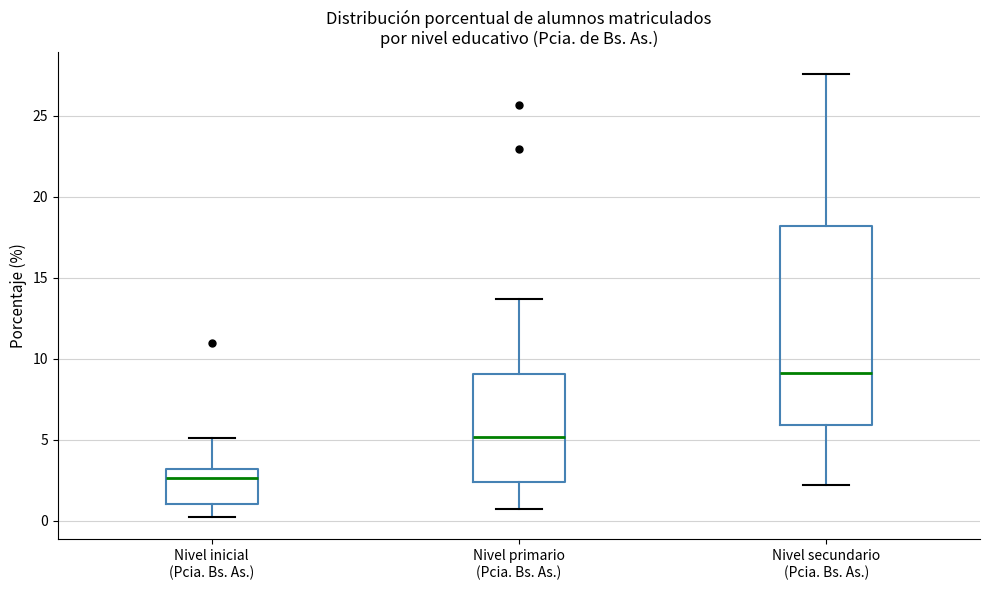

Where does the upper whisker of the box for Nivel primario (Pcia. Bs. As.) end on the y-axis? The values are not printed on the chart, so give them approximately, as read against the axis.

13.5